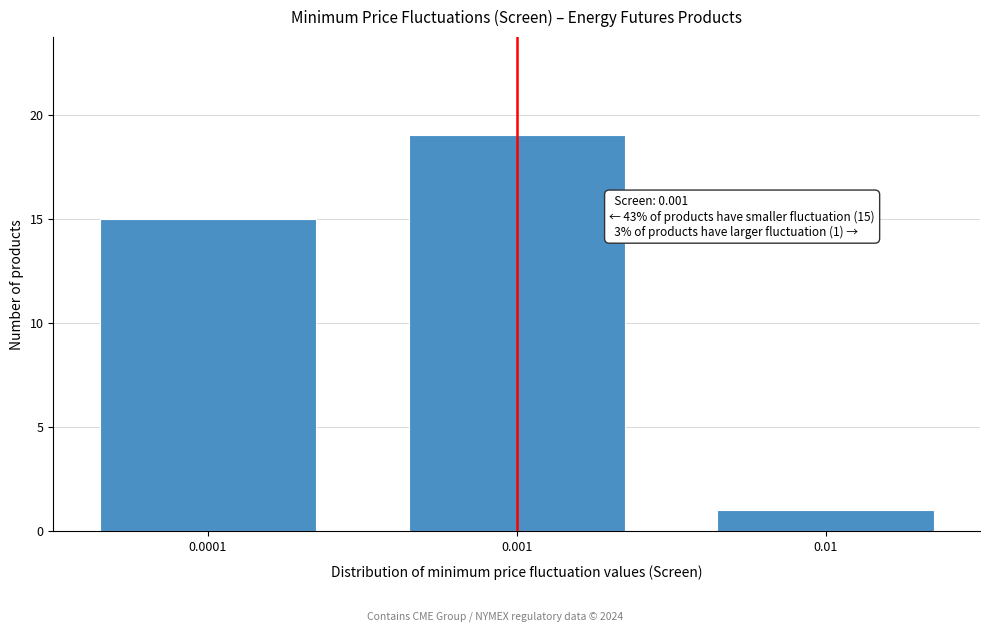

Reading right to left, what are all the values shown in this chart?

0.01=1	0.001=19	0.0001=15